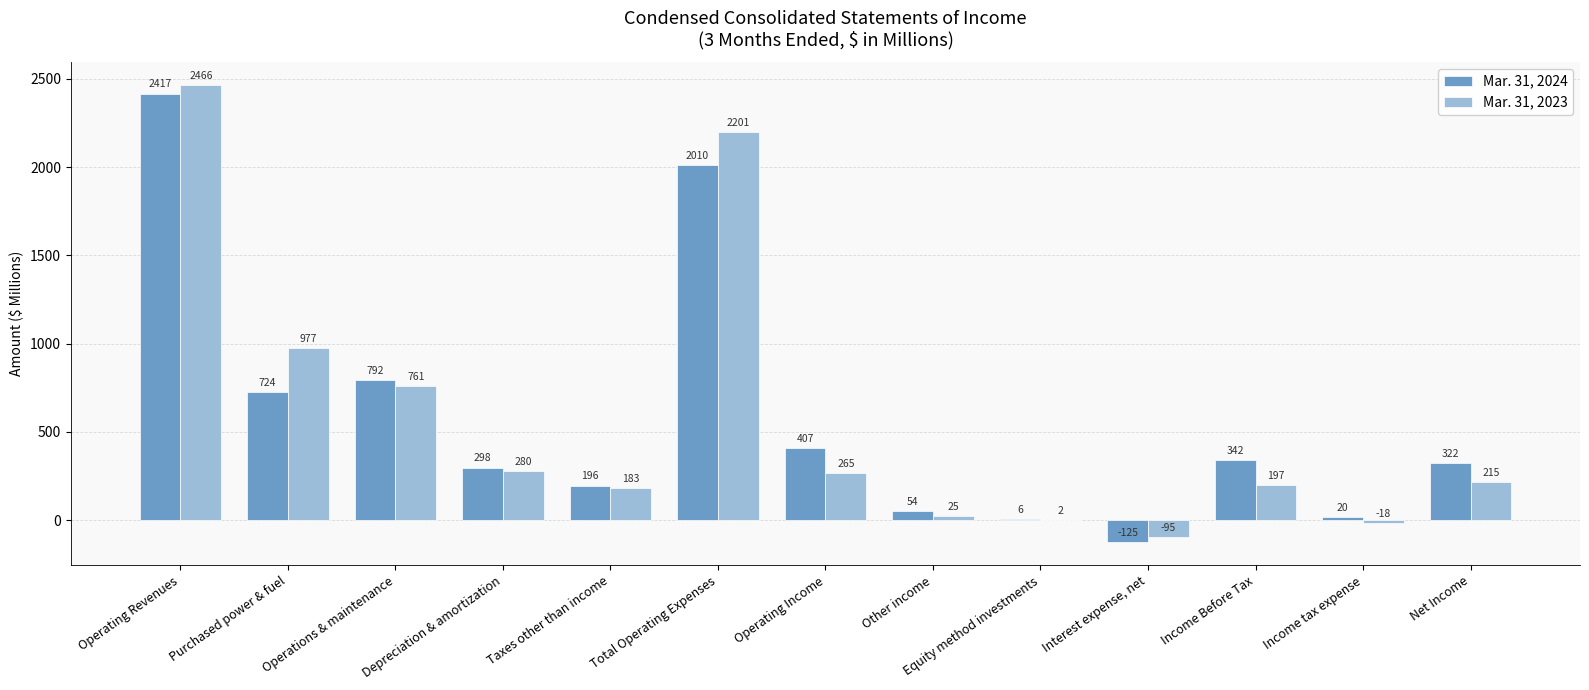

At which label does Mar. 31, 2024 reach its peak?

Operating Revenues